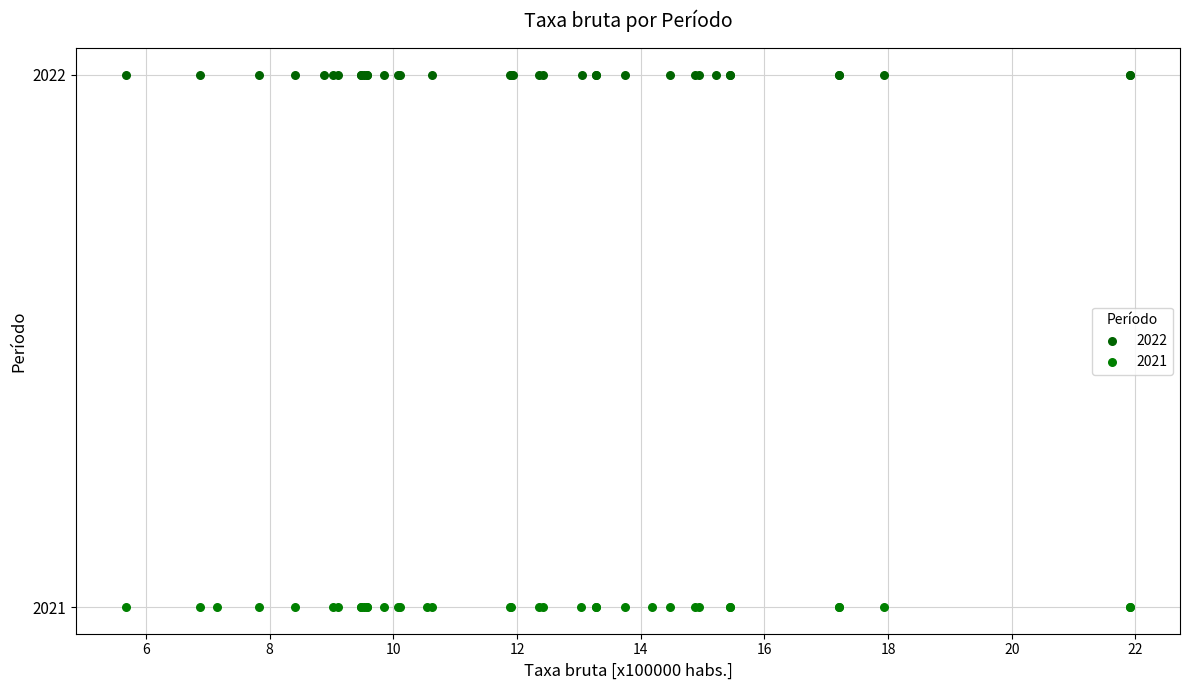

Which series reaches the maximum Y coordinate?

2022